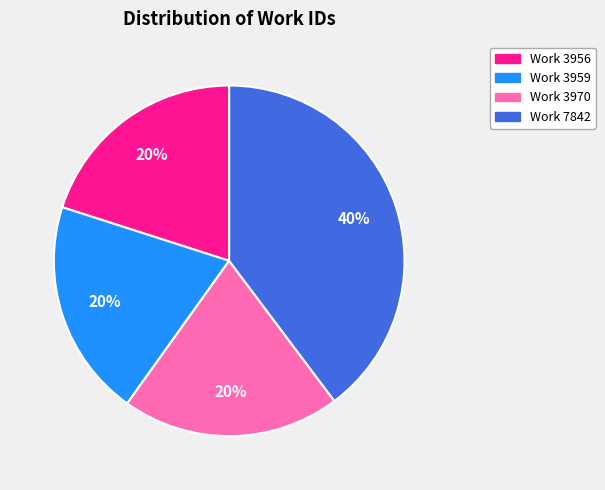

How many segments does this pie chart have?

4